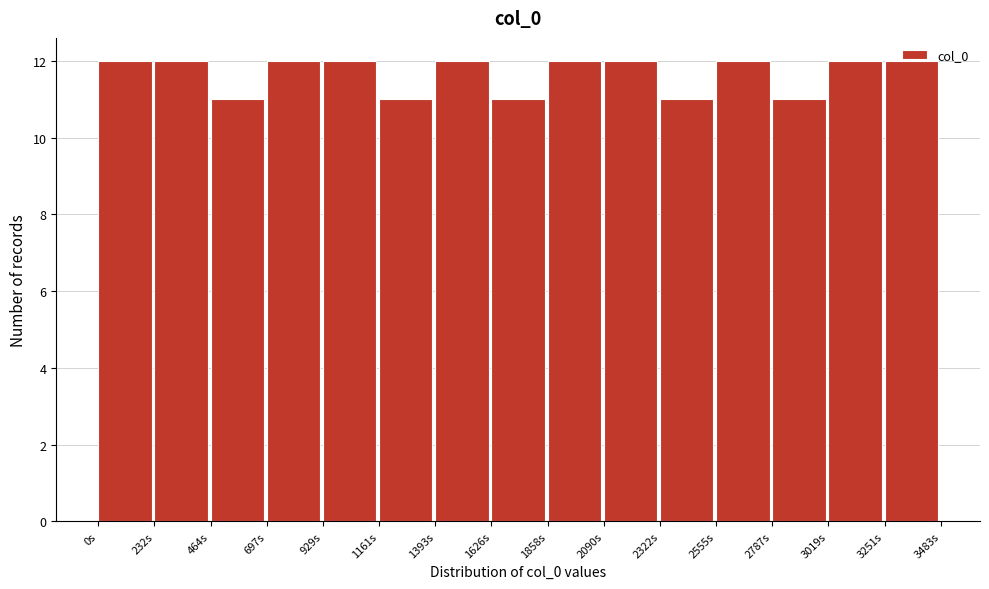

True or false: the data shows 12 at 697s.

True